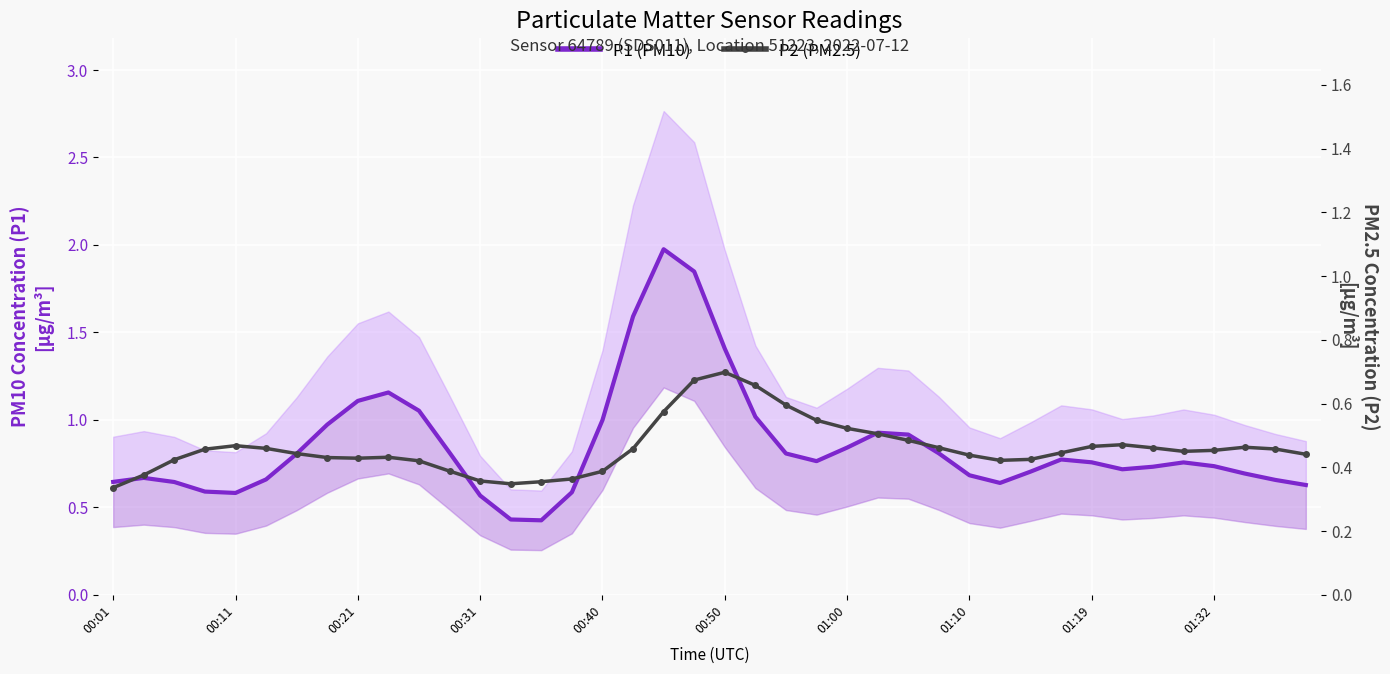

True or false: P2 (PM2.5) and P1 (PM10) cross at least once.

False